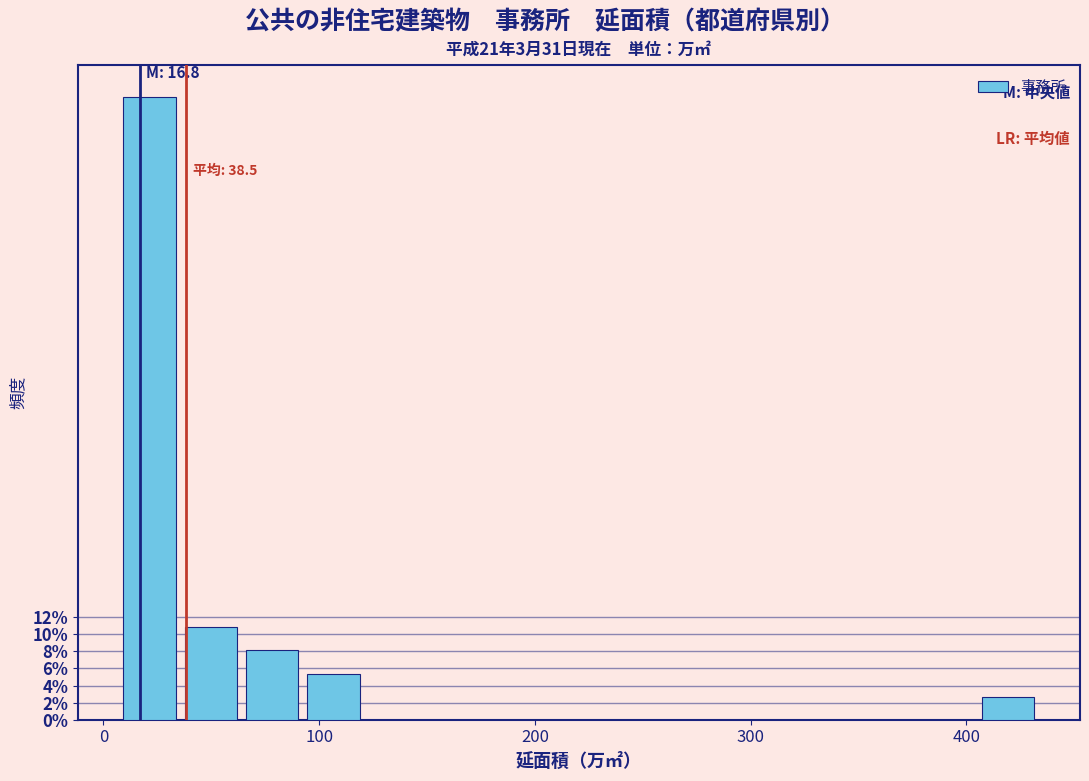

Around what value on the x-axis is the tallest bar? Give the approximate position of its centre, as read against the axis.

20